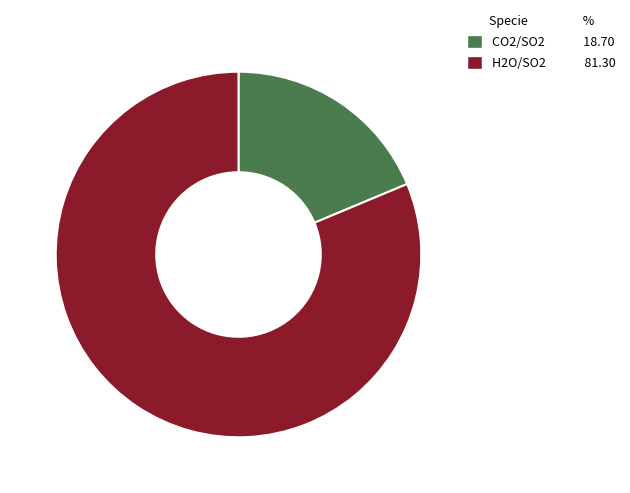

What is the ratio of the value at CO2/SO2 to the value at H2O/SO2?

0.2